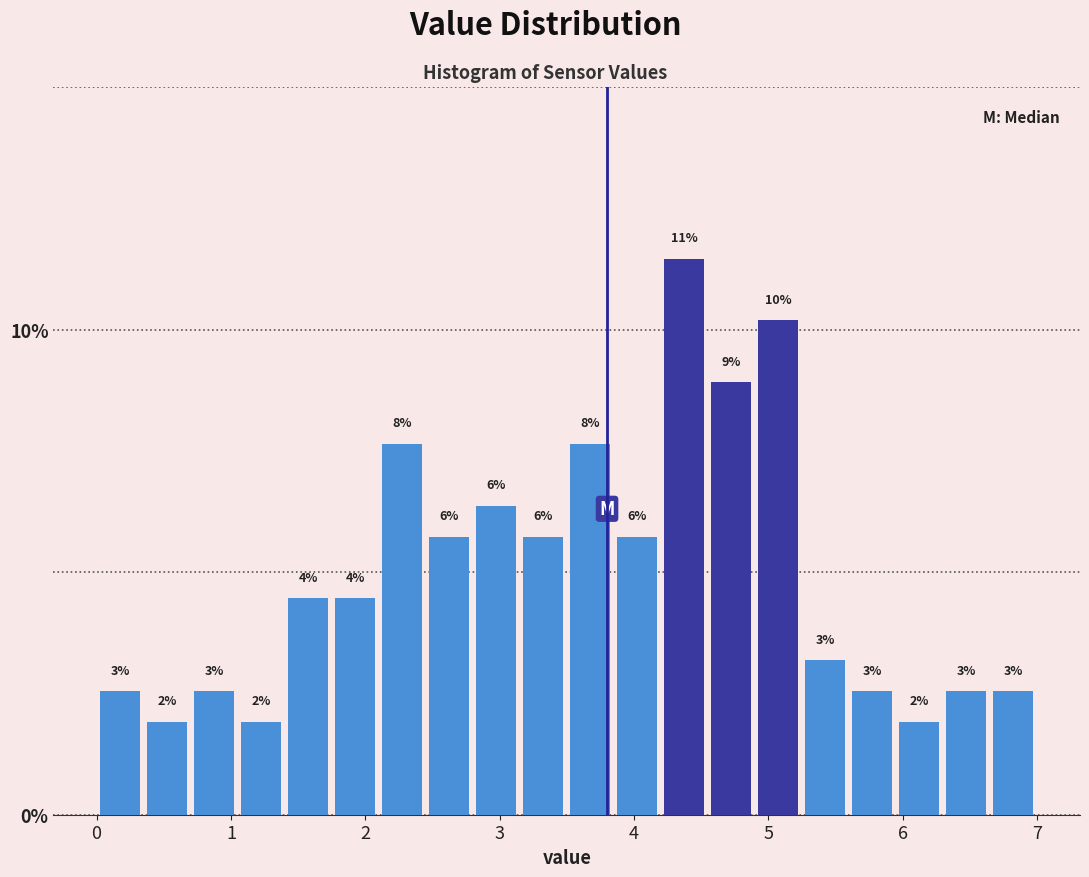

Around what value on the x-axis is the tallest bar? Give the approximate position of its centre, as read against the axis.

4.4